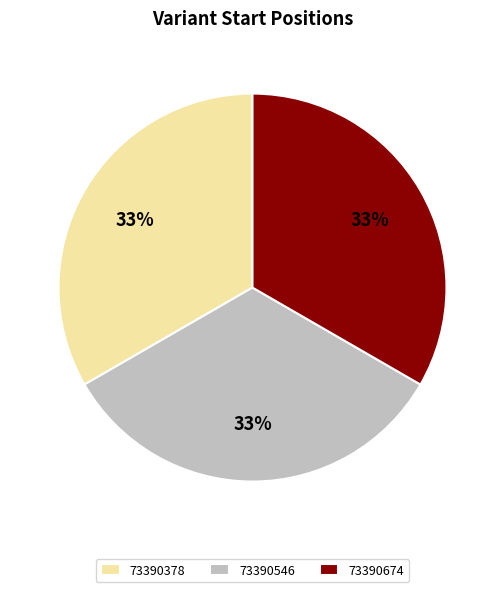

Does 73390674 account for over 50% of the chart?

No